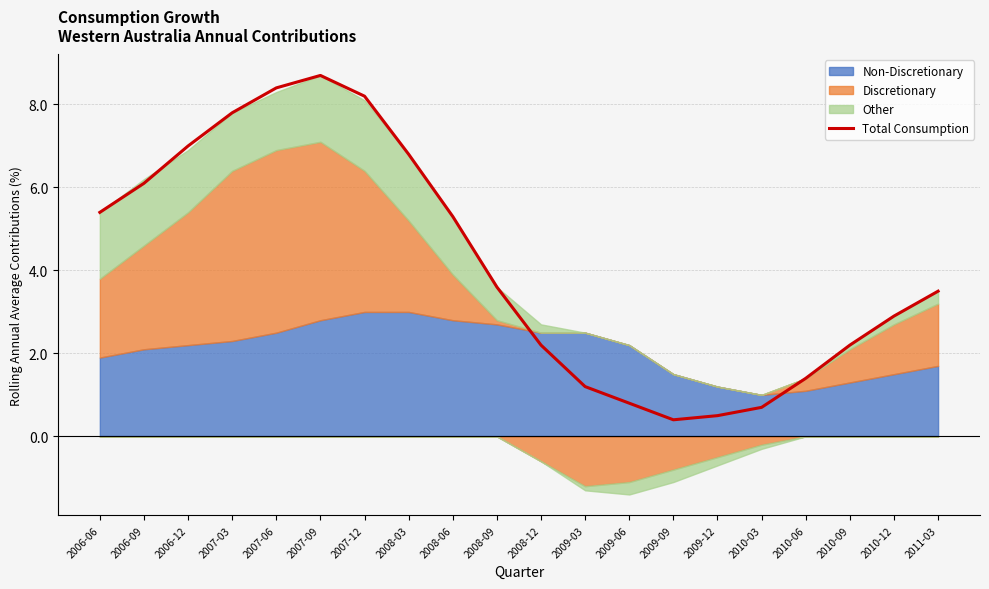

Where is the data nearest to the value 4?

2008-09